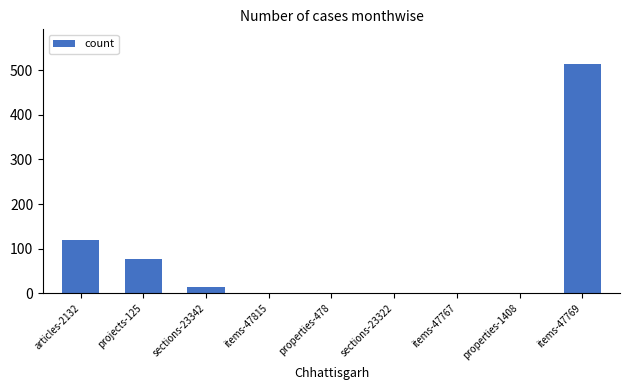

What is the sum of all values?

731